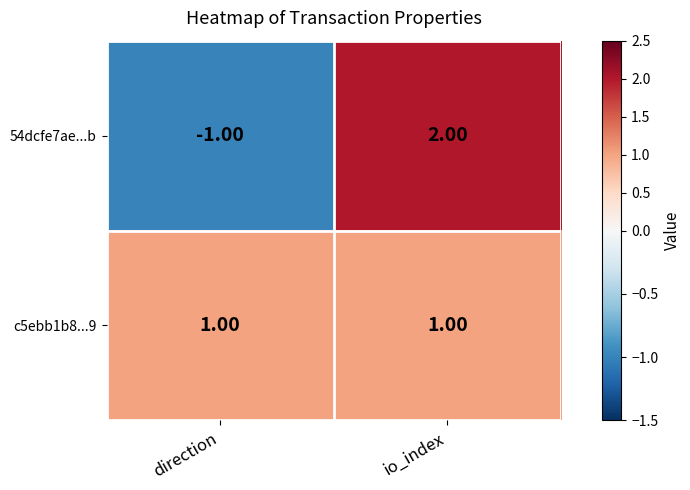

What is the difference between the 54dcfe7ae...b values at direction and io_index?

3